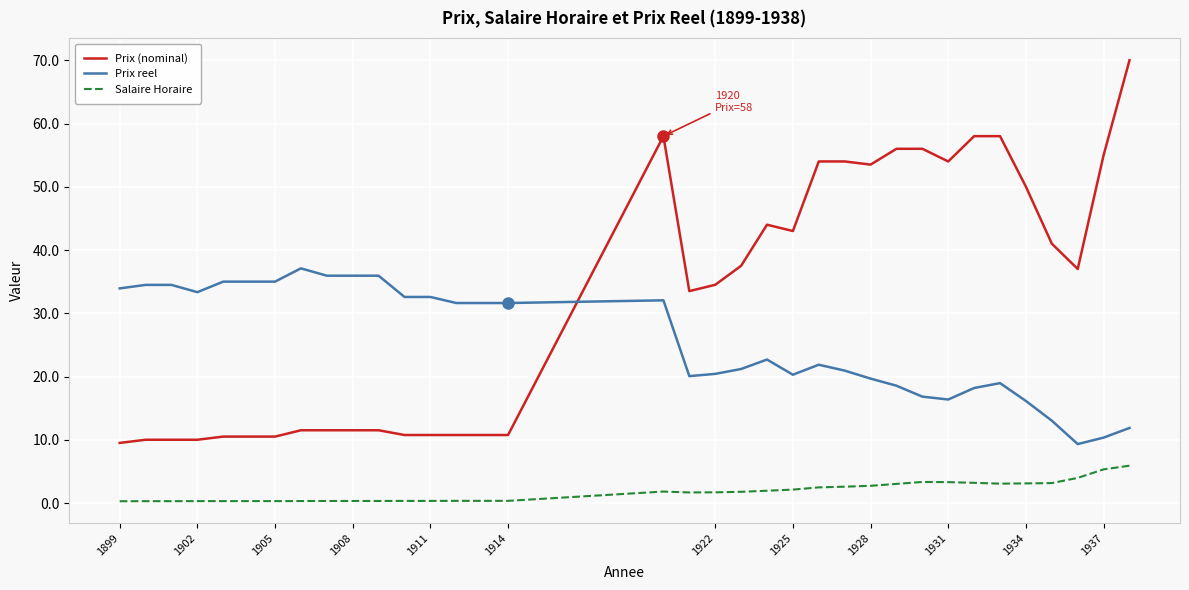

At how many categories does at least one series exceed 21?

35